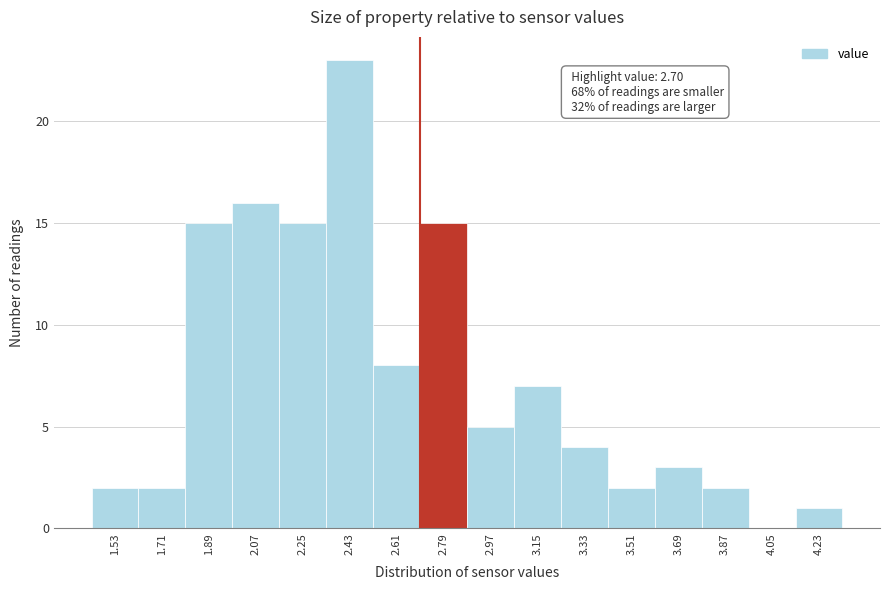

Over which range of the x-axis is the bar tallest?

2.34 to 2.52